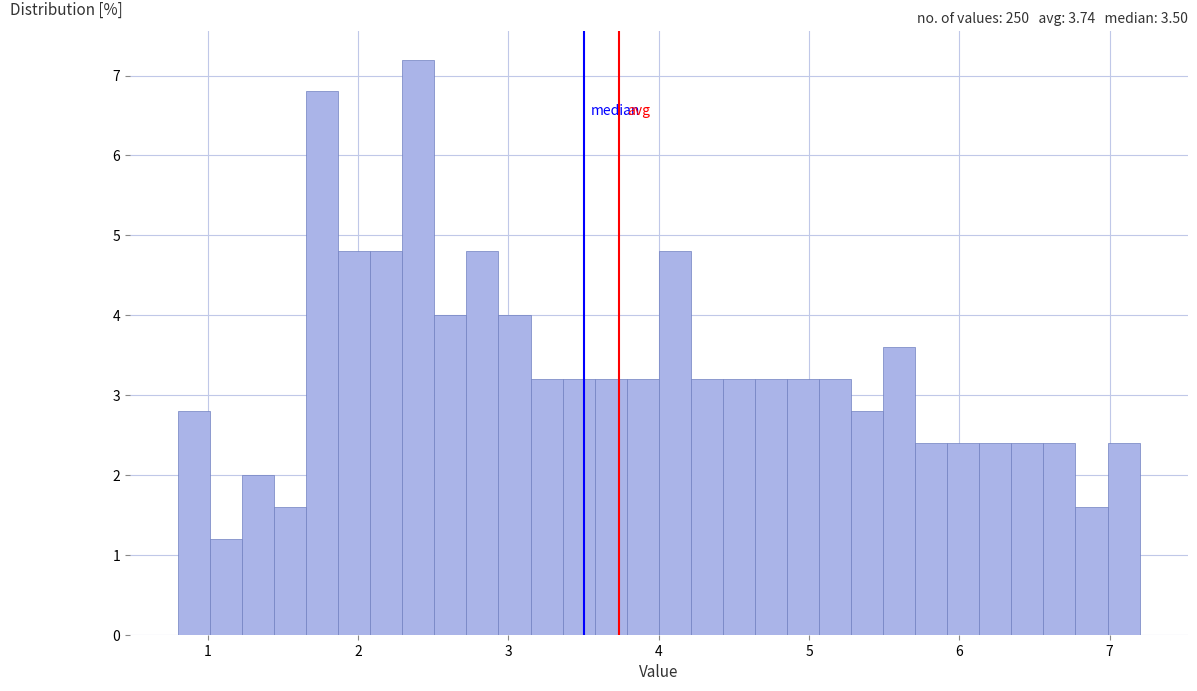

Around what value on the x-axis is the tallest bar? Give the approximate position of its centre, as read against the axis.

2.4